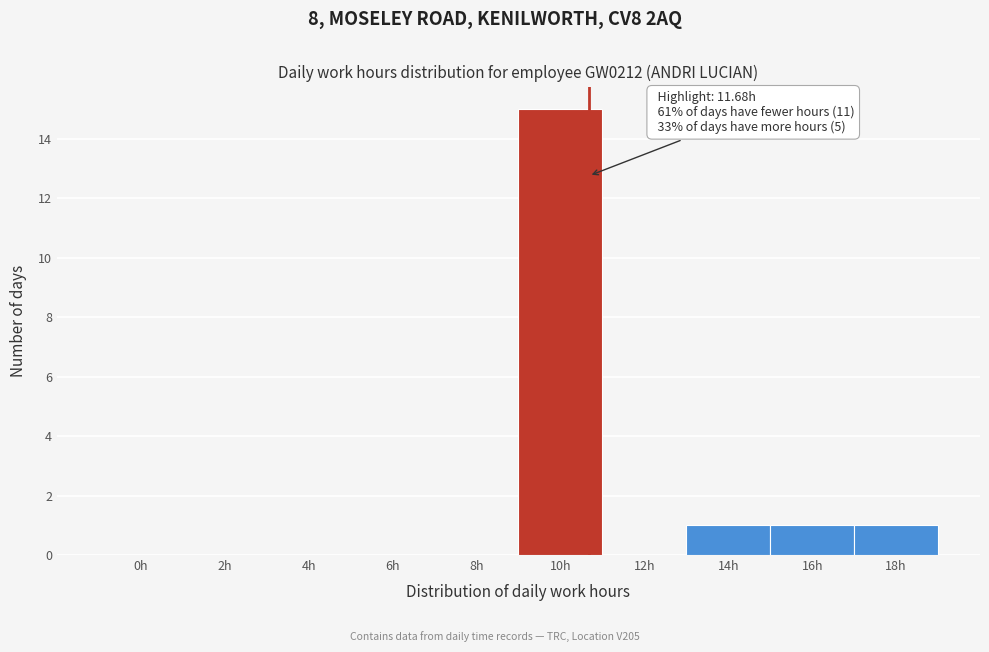

Reading right to left, what are all the values shown in this chart?

18h=1	16h=1	14h=1	12h=0	10h=15	8h=0	6h=0	4h=0	2h=0	0h=0